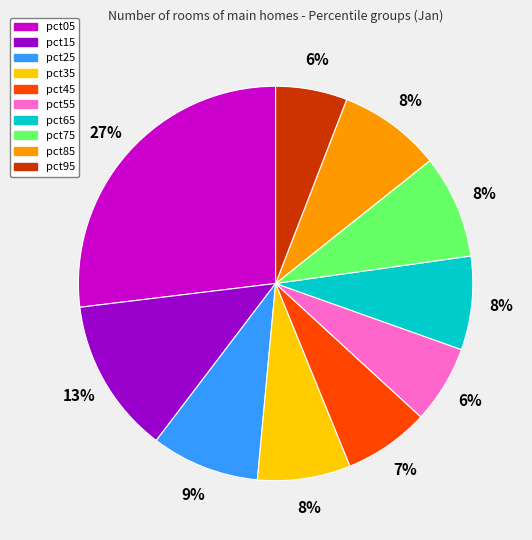

What is the largest slice in the pie chart?

pct05